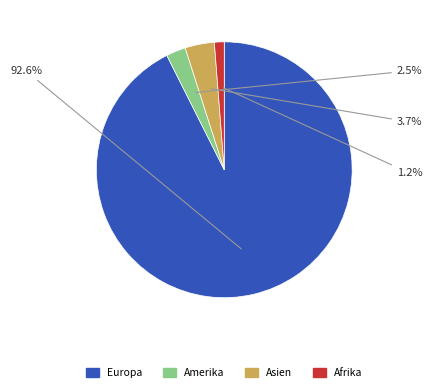

Does any single category account for the majority?

Yes